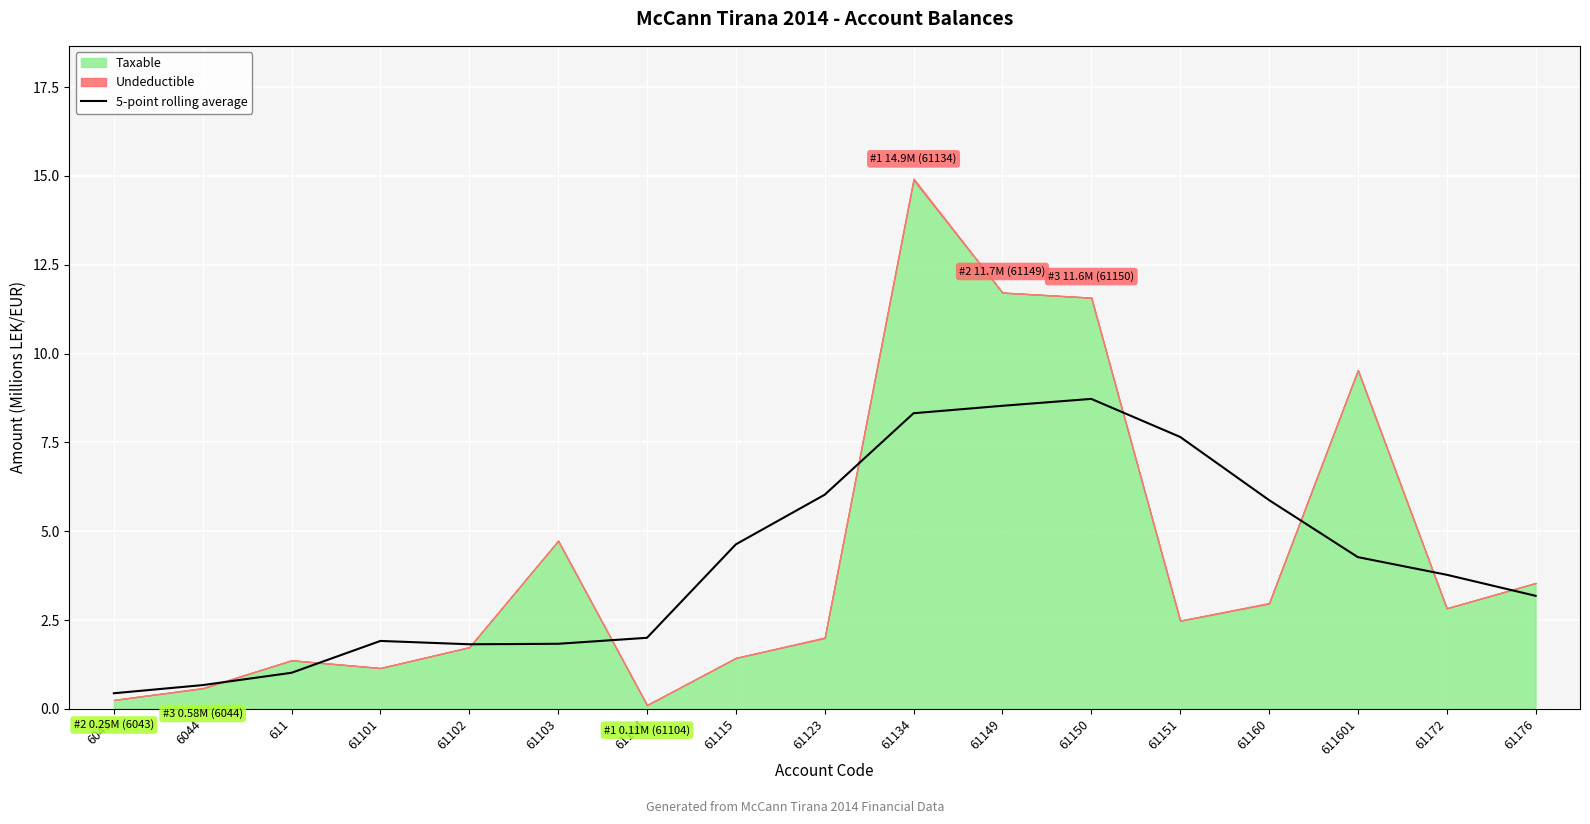

What is the approximate value at 61102?

1.8